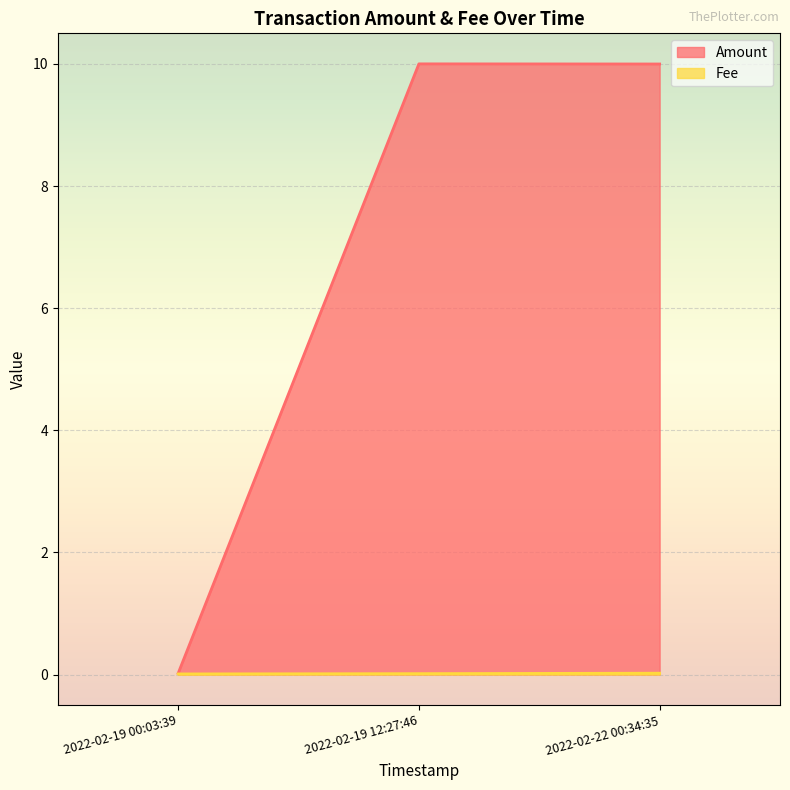

Between 2022-02-22 00:34:35 and 2022-02-19 00:03:39, which series saw the biggest shift?

Amount